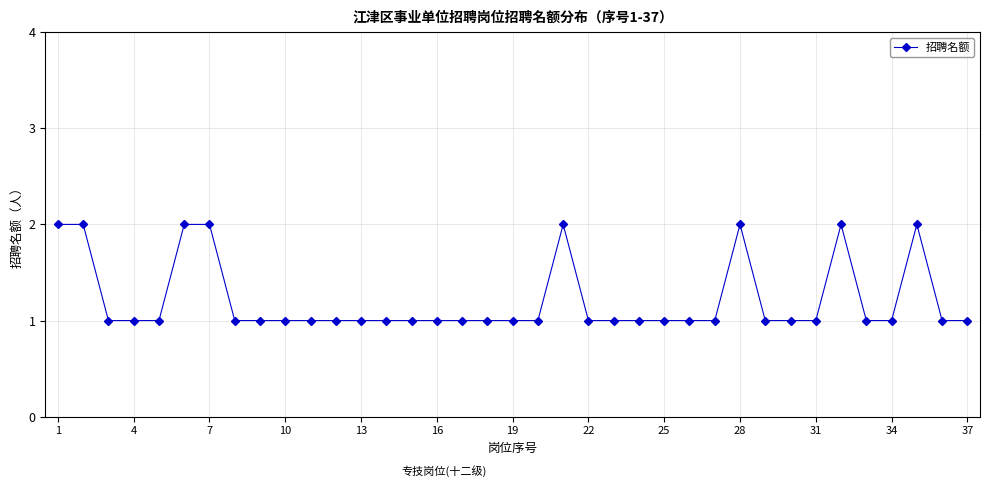

What is the sum of all values?

45